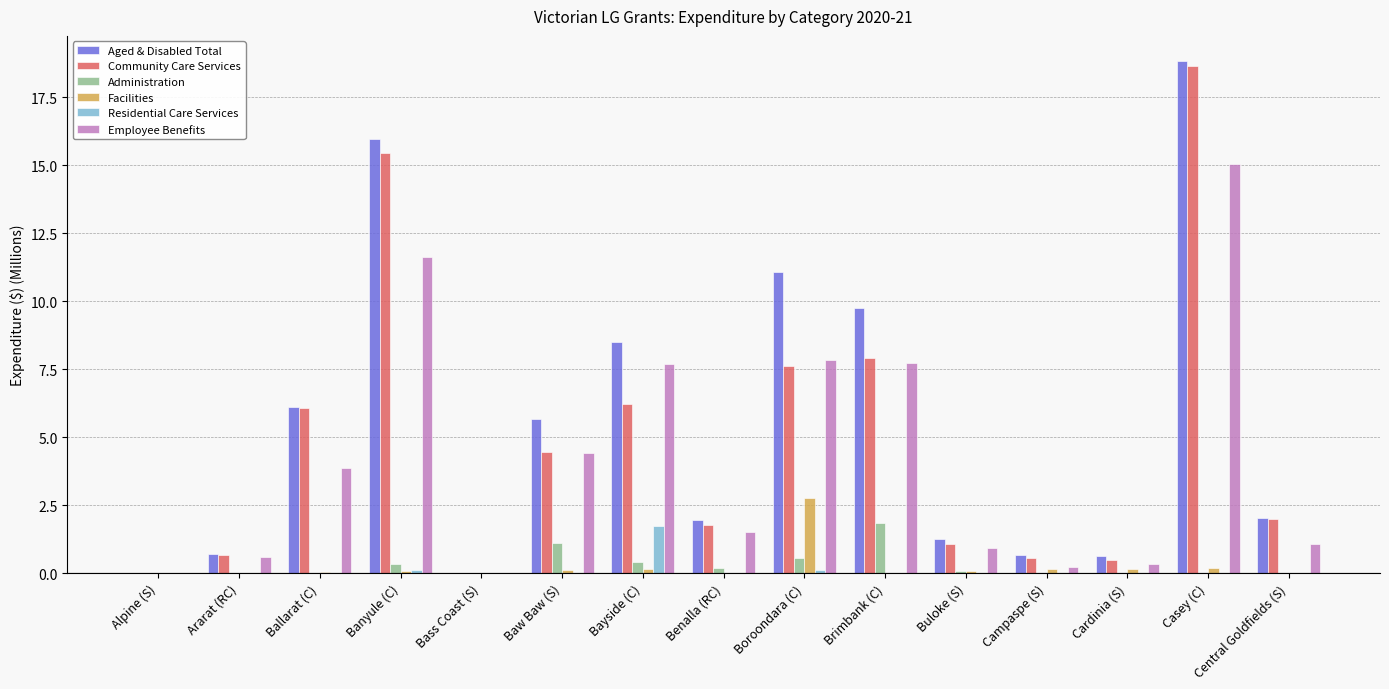

Is the value of Employee Benefits at Boroondara (C) greater than the value of Community Care Services at Ballarat (C)?

Yes